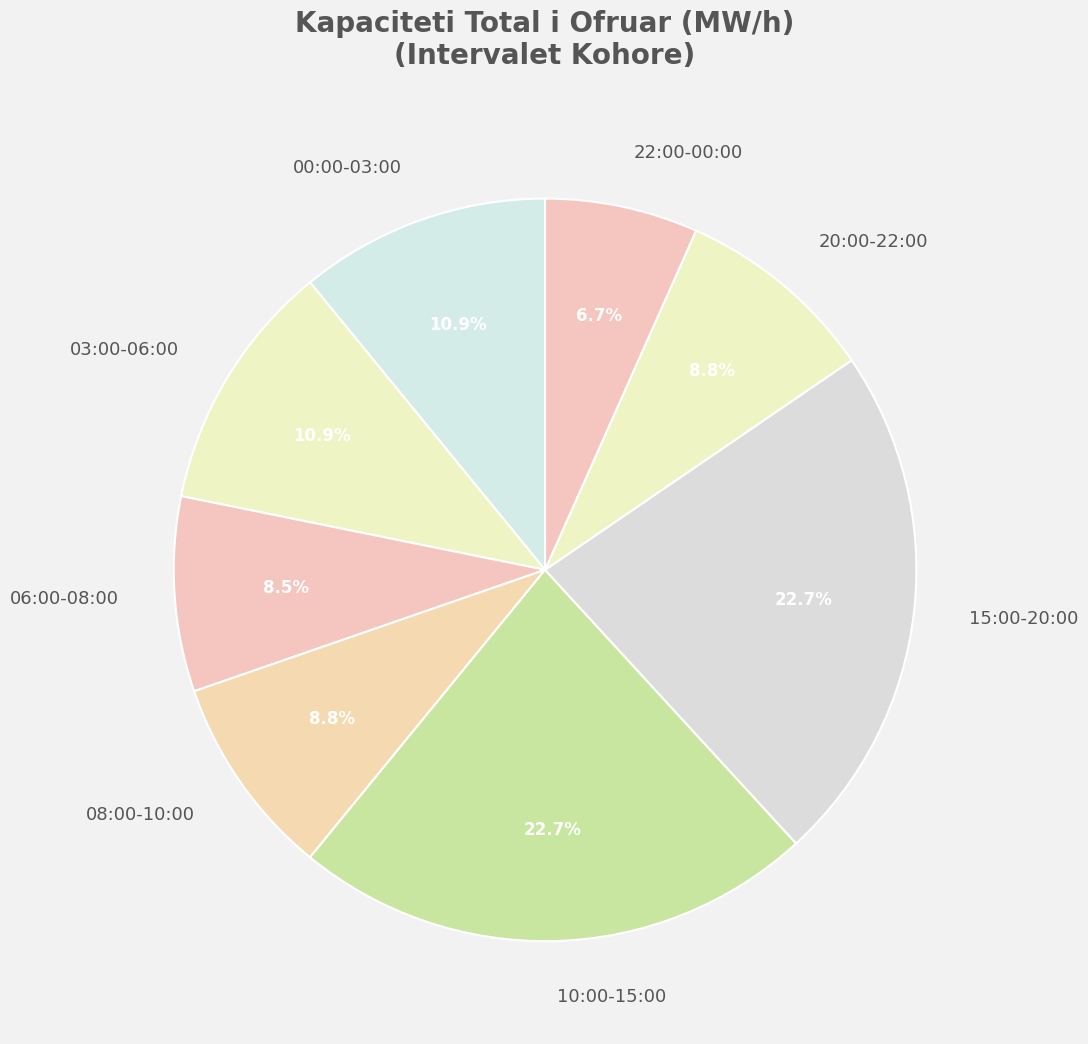

What is the smallest slice in the pie chart?

22:00-00:00